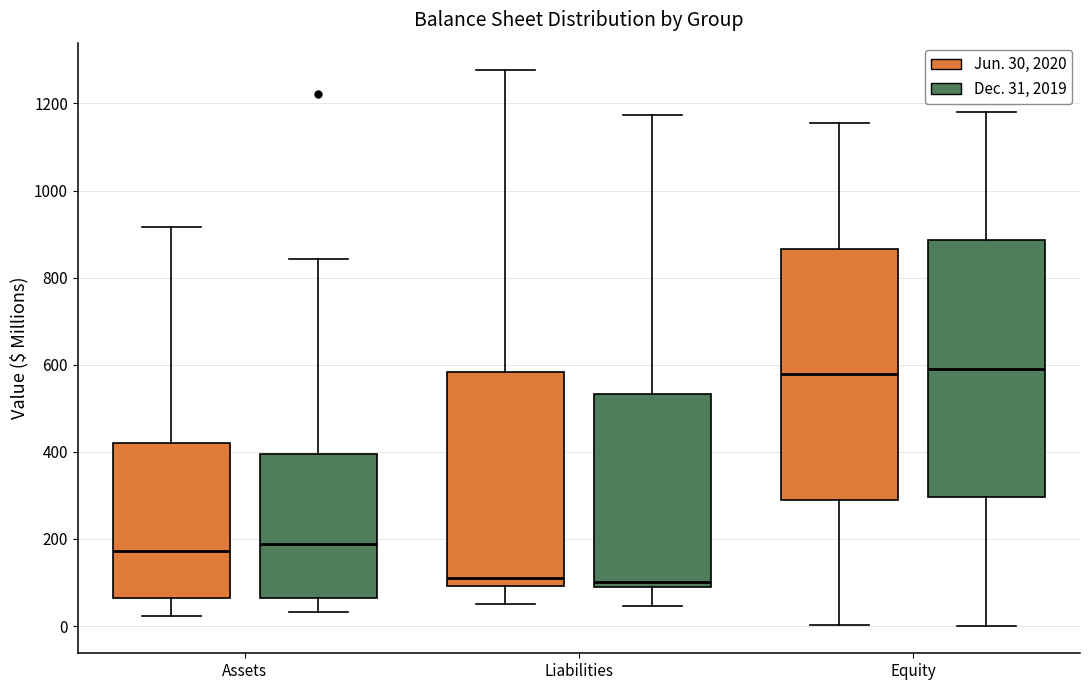

Reading left to right, read every box against the y-axis: the position of its median line, the range the box covers, and the ends of its whiskers. The values are not printed on the chart, so give them approximately, as read against the axis.

Assets (Jun. 30, 2020): median 180, box 60 to 420, whiskers 20 to 920
Assets (Dec. 31, 2019): median 180, box 60 to 400, whiskers 40 to 840
Liabilities (Jun. 30, 2020): median 120, box 100 to 580, whiskers 60 to 1280
Liabilities (Dec. 31, 2019): median 100, box 80 to 540, whiskers 40 to 1180
Equity (Jun. 30, 2020): median 580, box 300 to 860, whiskers 0 to 1160
Equity (Dec. 31, 2019): median 600, box 300 to 880, whiskers 0 to 1180